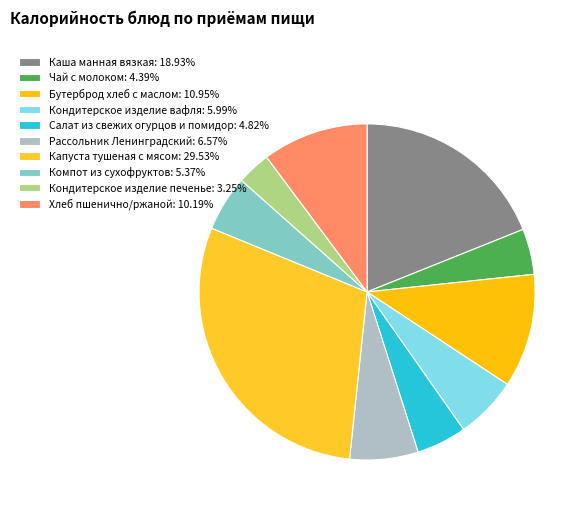

Does Бутерброд хлеб с маслом account for over 50% of the chart?

No